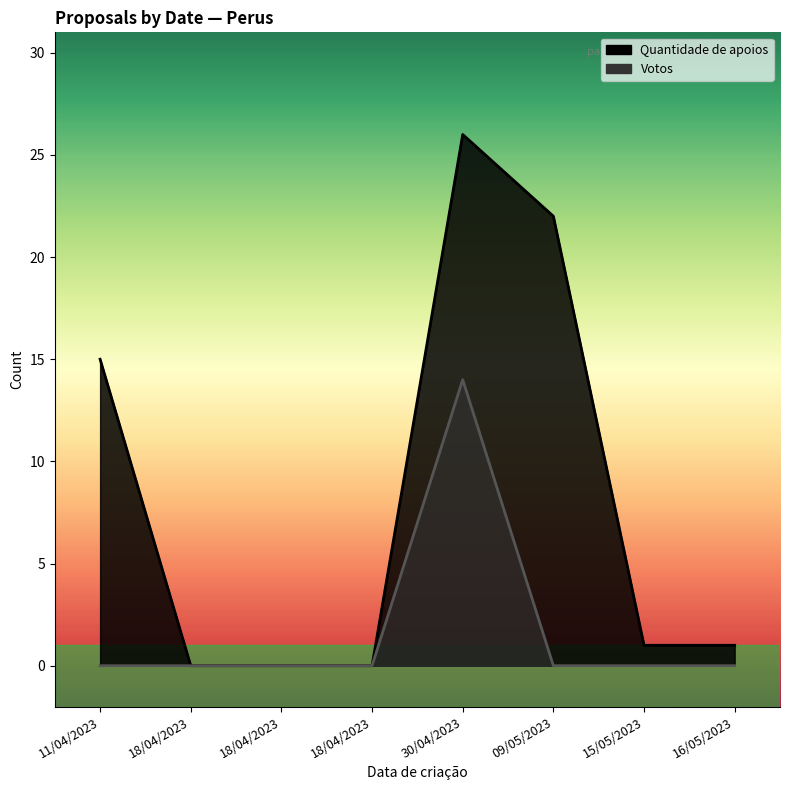

At which category does the chart reach its minimum across all series?

18/04/2023